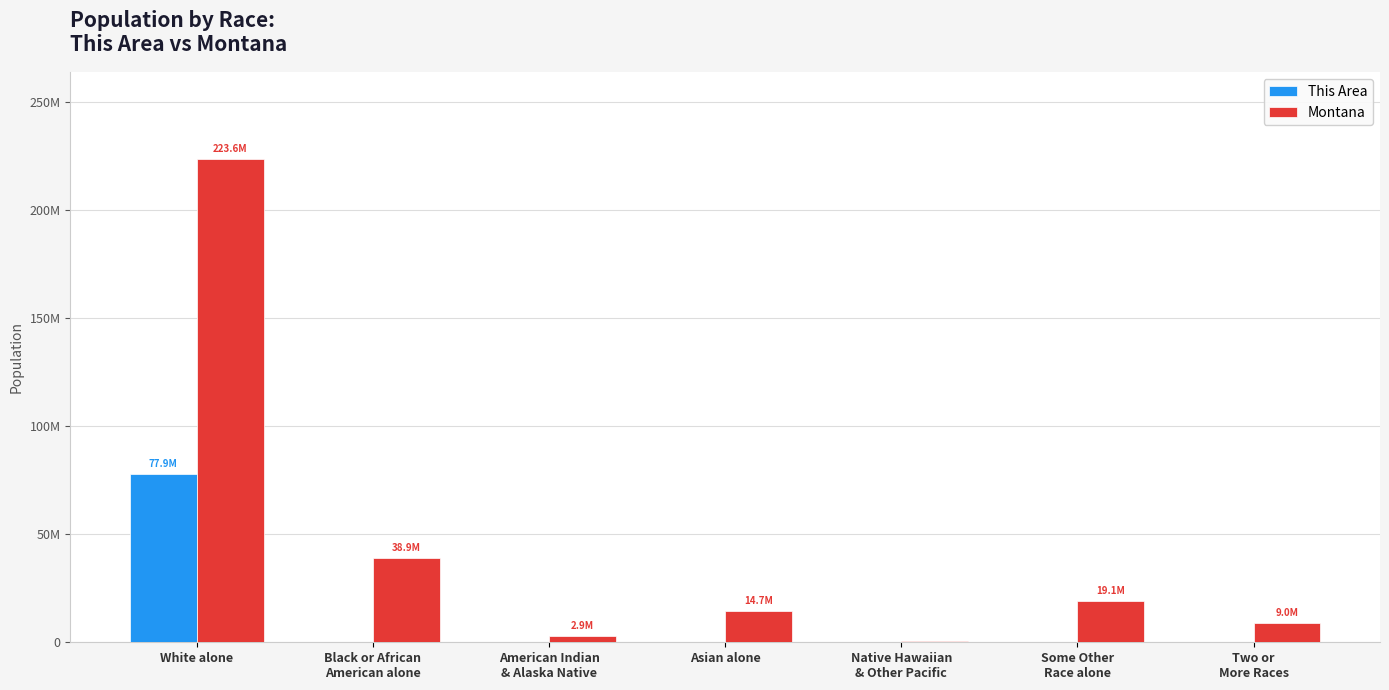

True or false: Montana has a value of 357715448 at White alone.

False